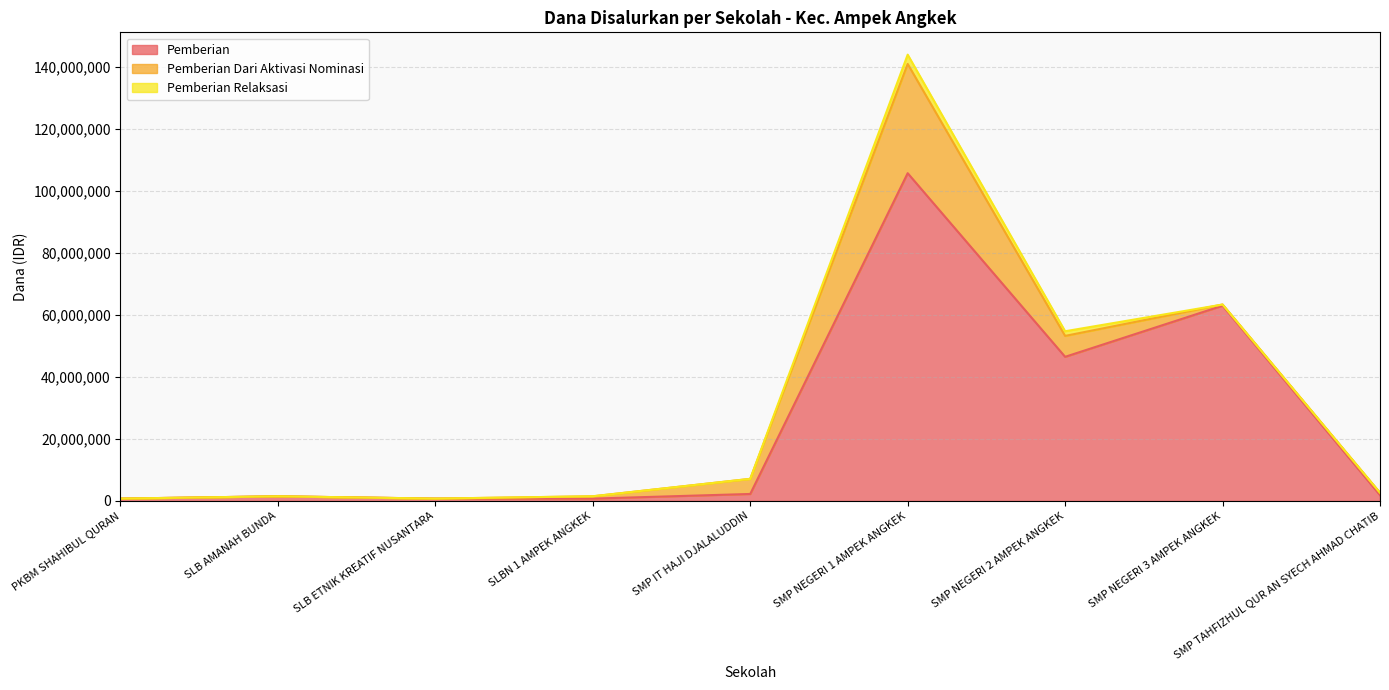

What position from the right is SMP NEGERI 1 AMPEK ANGKEK?

4